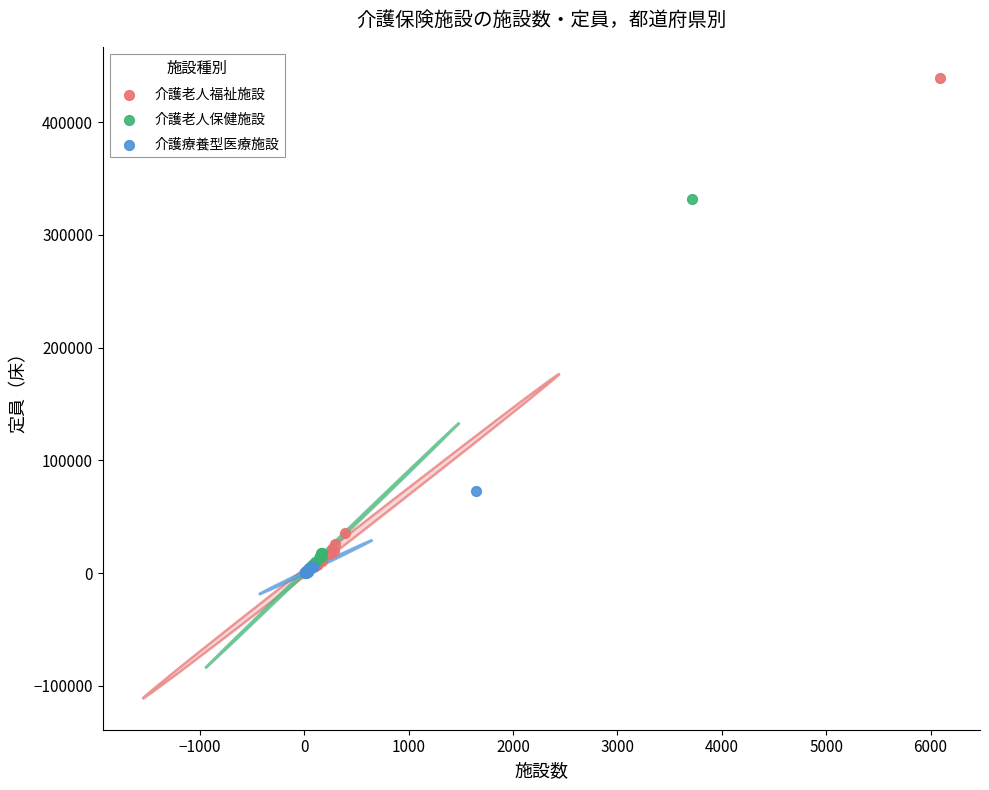

Which series has the largest Y range (max minus min)?

介護老人福祉施設